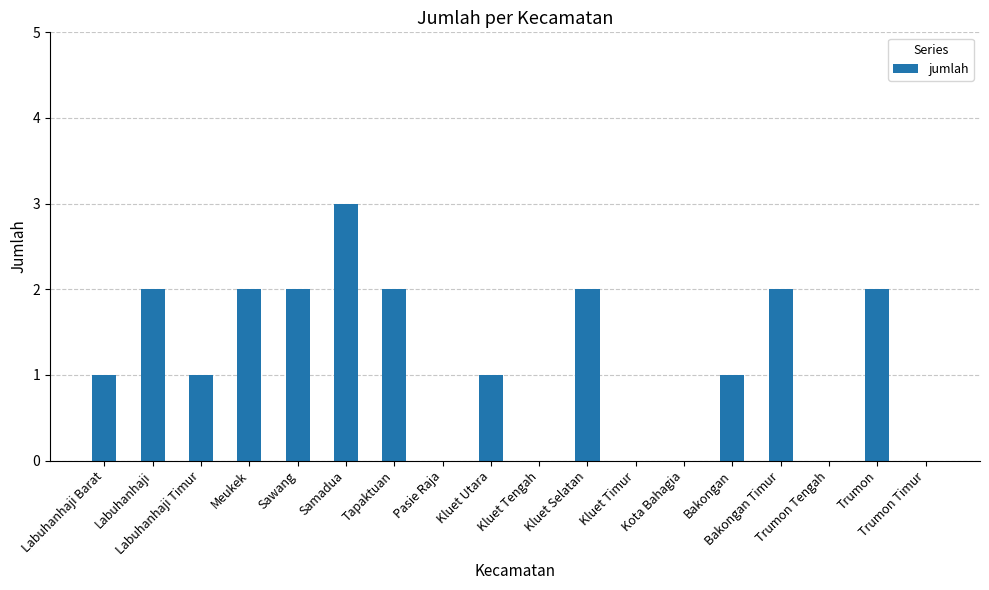

The value at Trumon is 1. True or false?

False